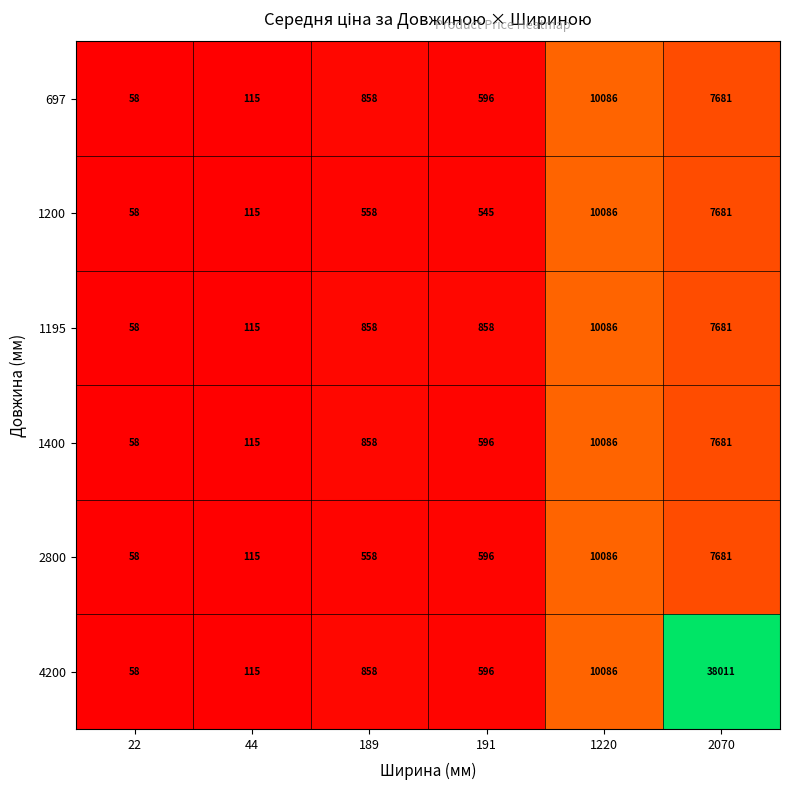

Is the value of 1200 at 44 greater than the value of 1195 at 1220?

No